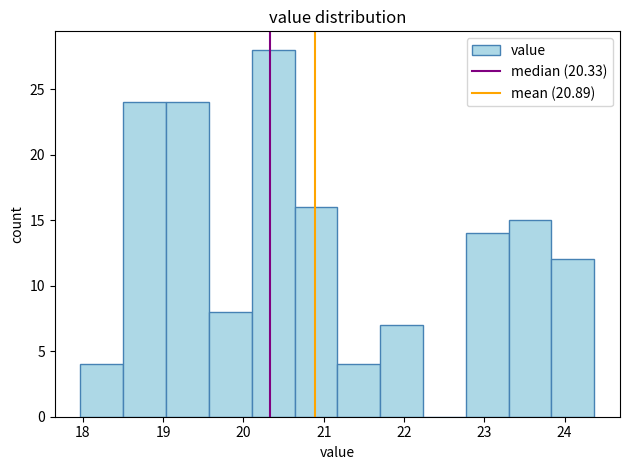

Over which range of the x-axis is the bar tallest?

20.1 to 20.6